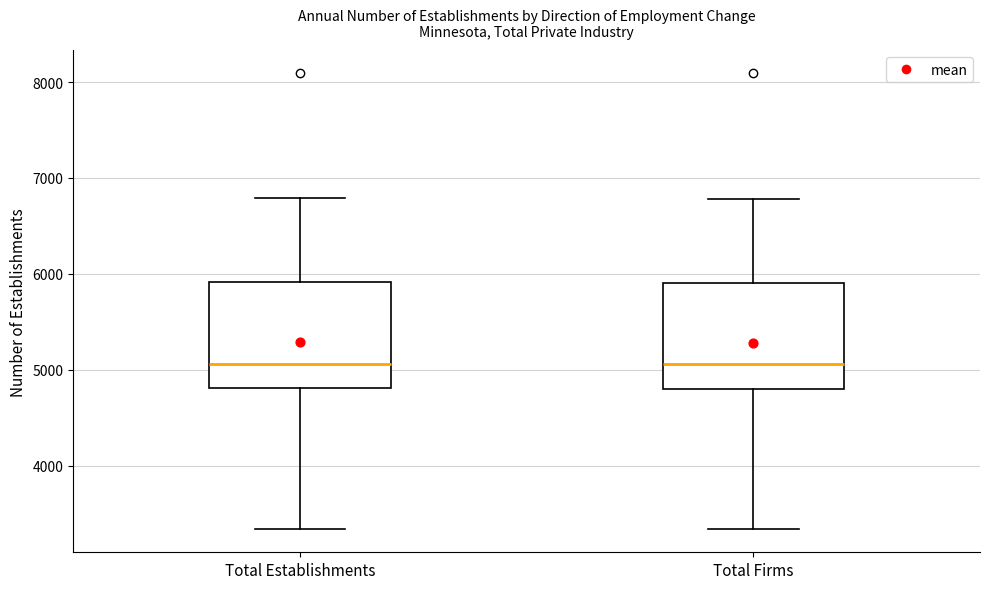

Reading left to right, transcribe this box plot: for each box, give where its median line is, the range the box spans, and where its two whiskers end, as read against the y-axis. The values are not printed on the chart, so give them approximately, as read against the axis.

Total Establishments: median 5100, box 4800 to 5900, whiskers 3300 to 6800
Total Firms: median 5100, box 4800 to 5900, whiskers 3300 to 6800